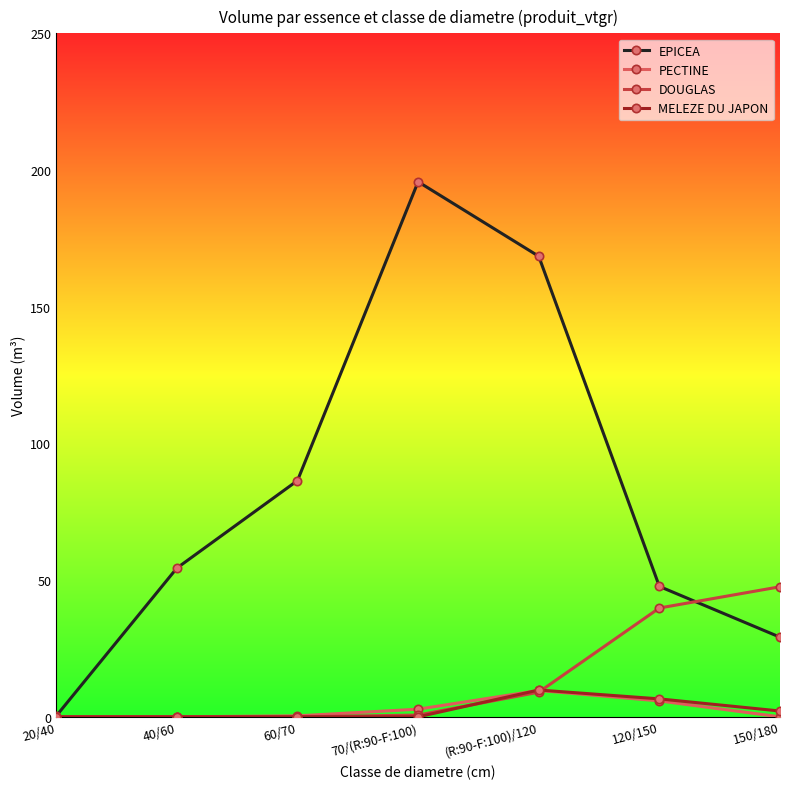

What is the difference between the maximum and minimum values in the DOUGLAS series?

47.6